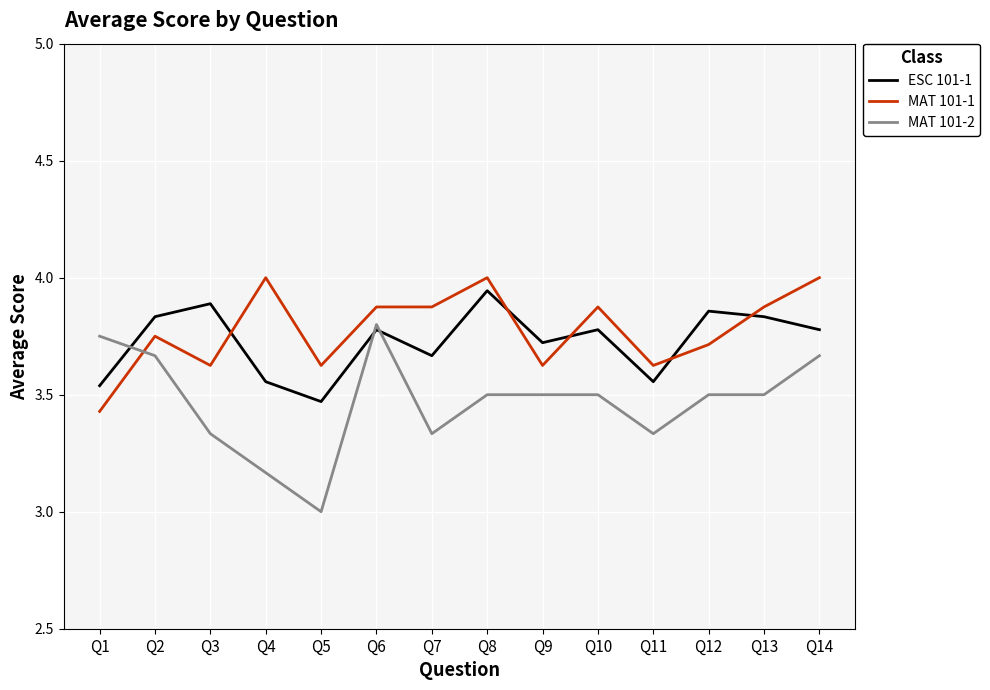

Which category has the lowest value in the ESC 101-1 series?

Q5